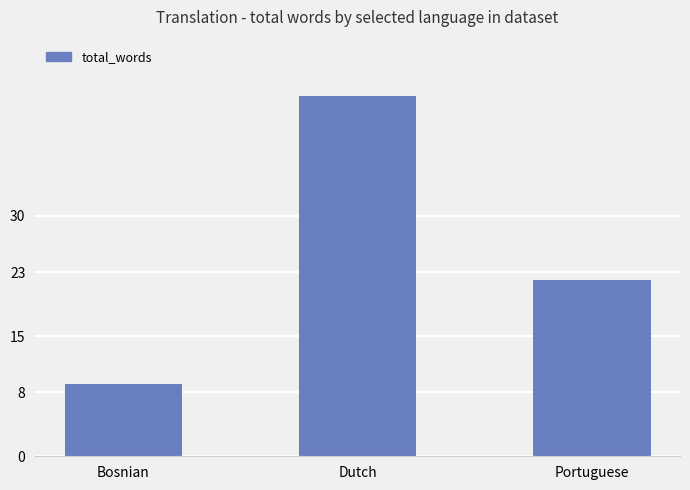

Is it true that the value at Portuguese is 32?

False